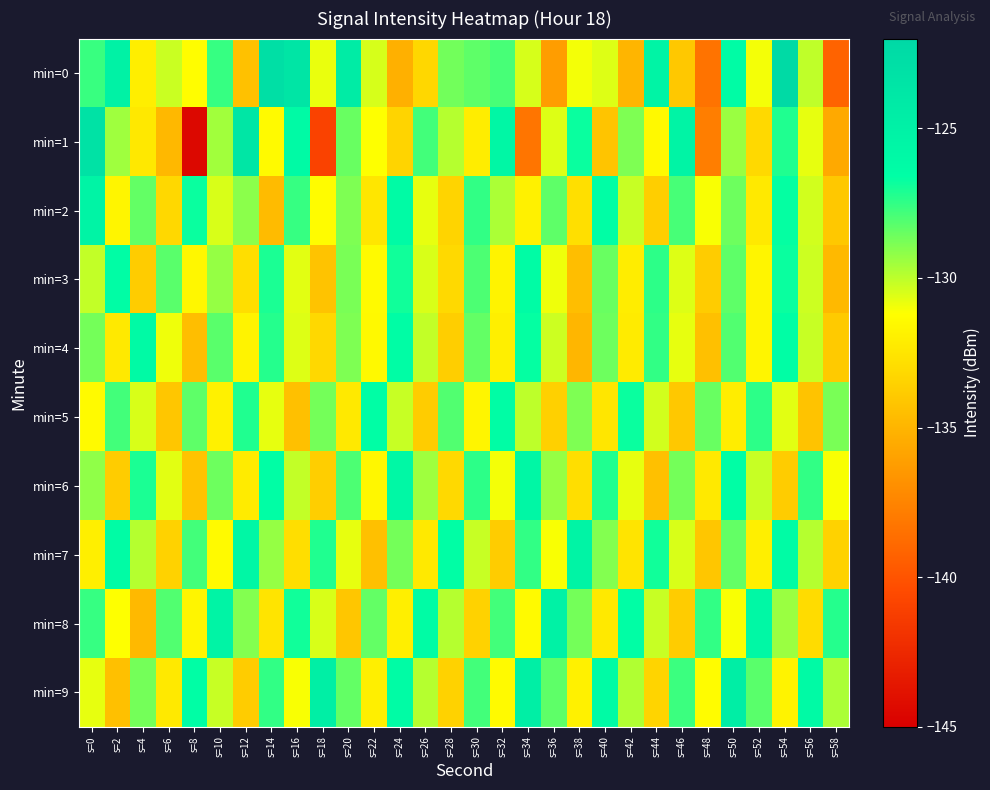

What is the spread (max minus min) of values at s=54?

11.6